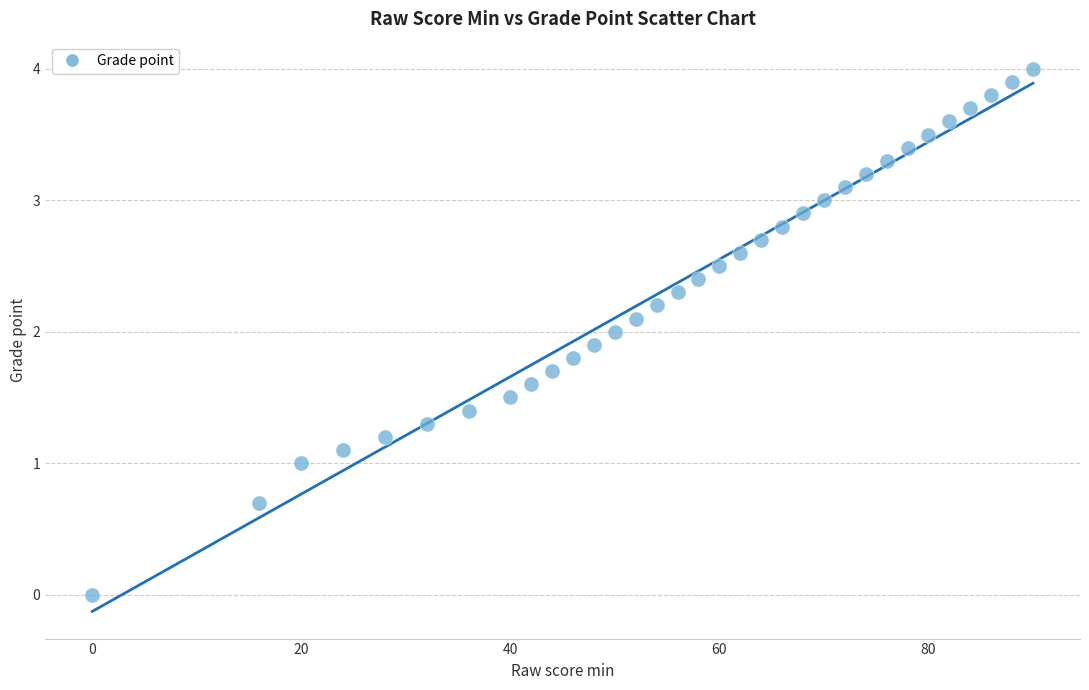

What is the range of X values (max minus min)?

90.0